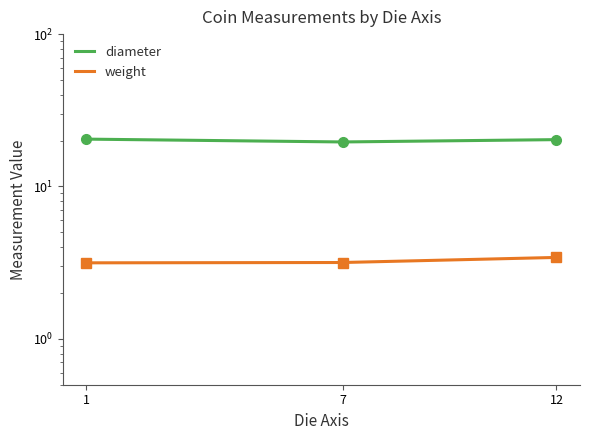

What is the highest value of the diameter series?

20.5